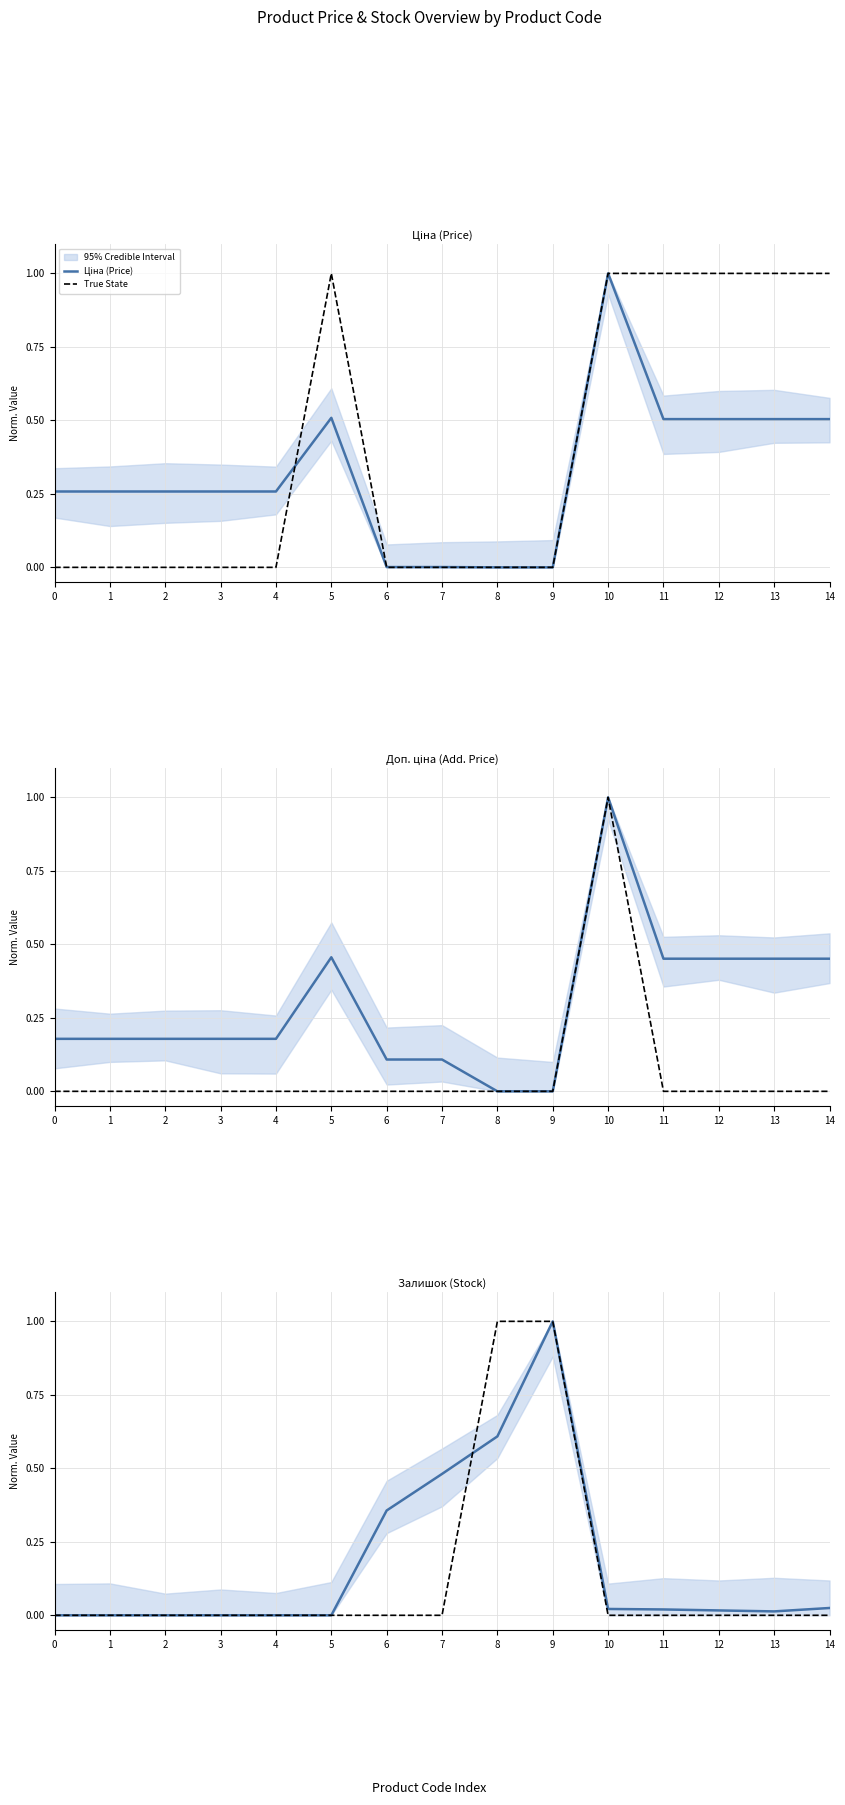

What is the sum of the Ціна (Price) values at 8 and 13?

0.5